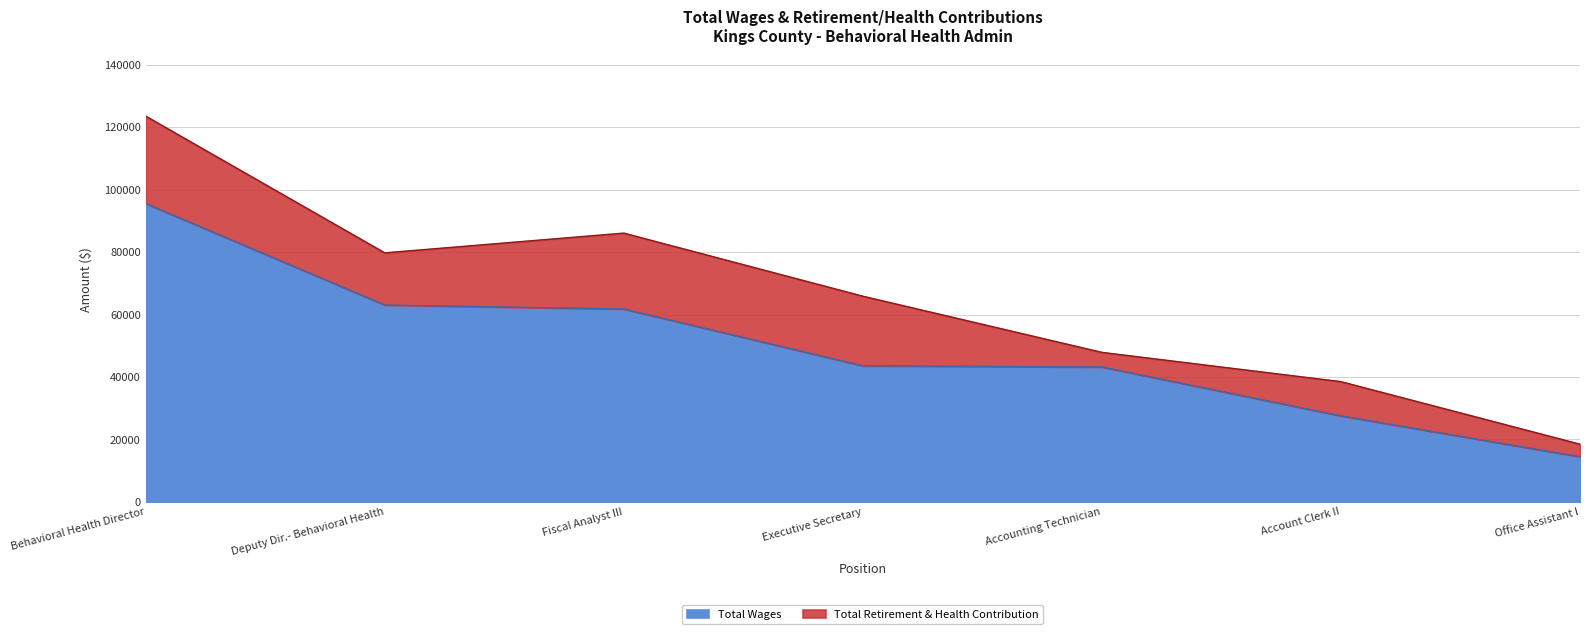

Rank the categories by value from highest to lowest.

Behavioral Health Director, Deputy Dir.- Behavioral Health, Fiscal Analyst III, Executive Secretary, Accounting Technician, Account Clerk II, Office Assistant I